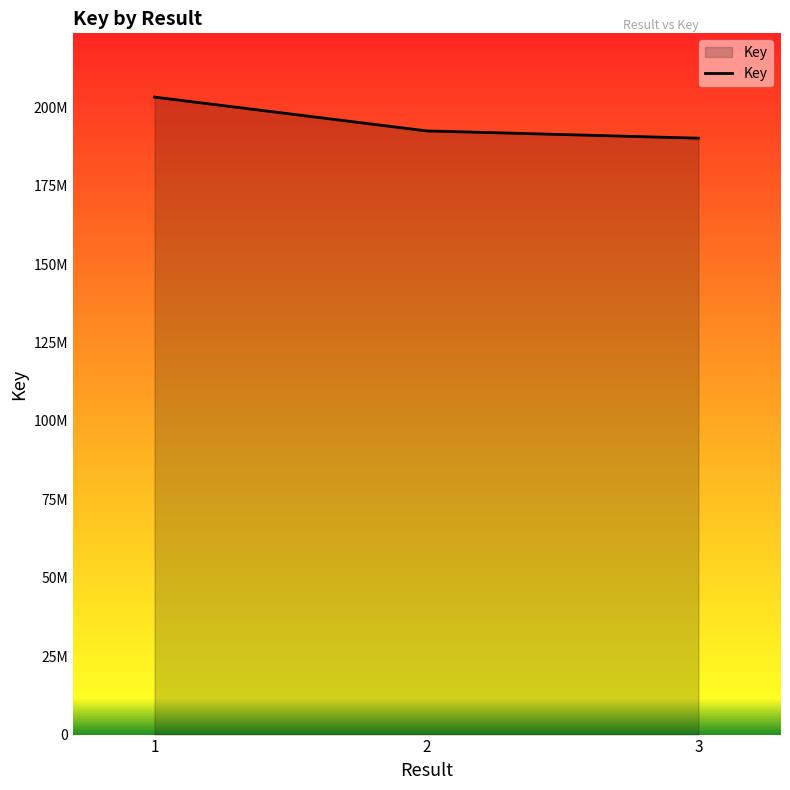

Is it true that the value at 2 is 261403203?

False